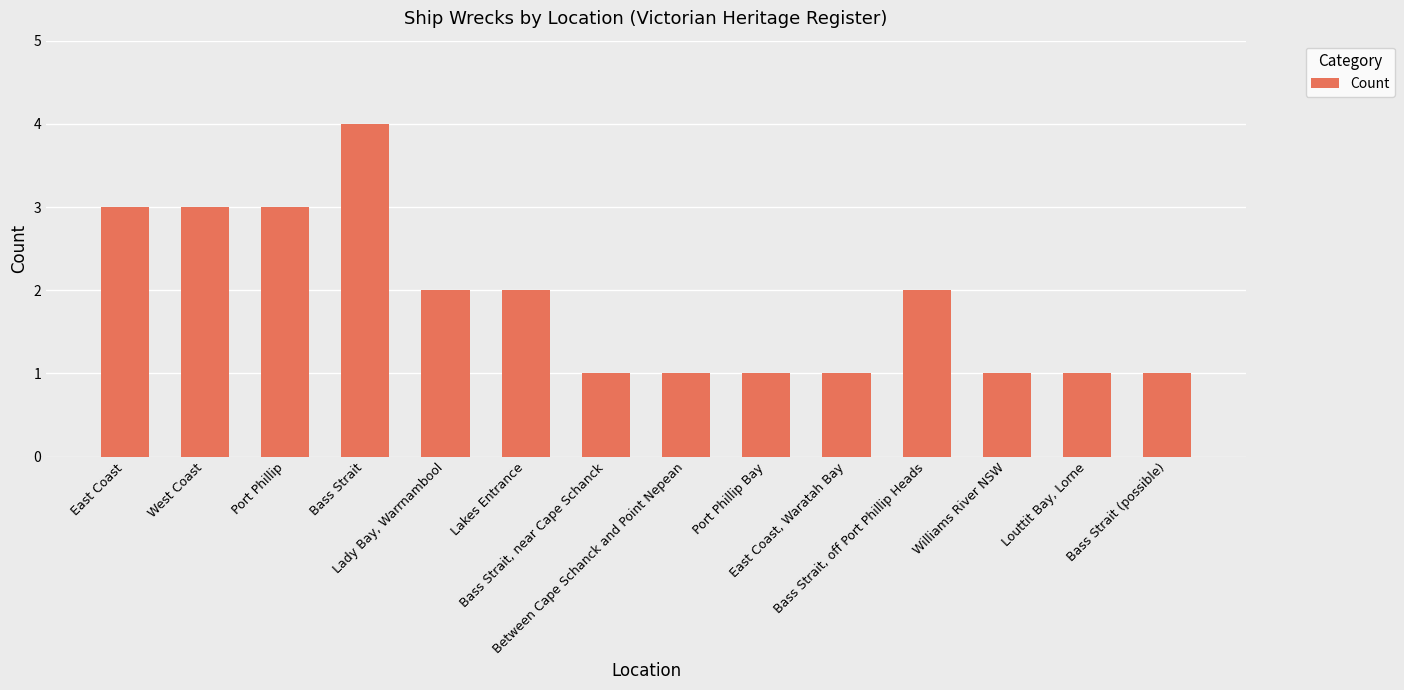

What is the difference between the values at Port Phillip and Port Phillip Bay?

2